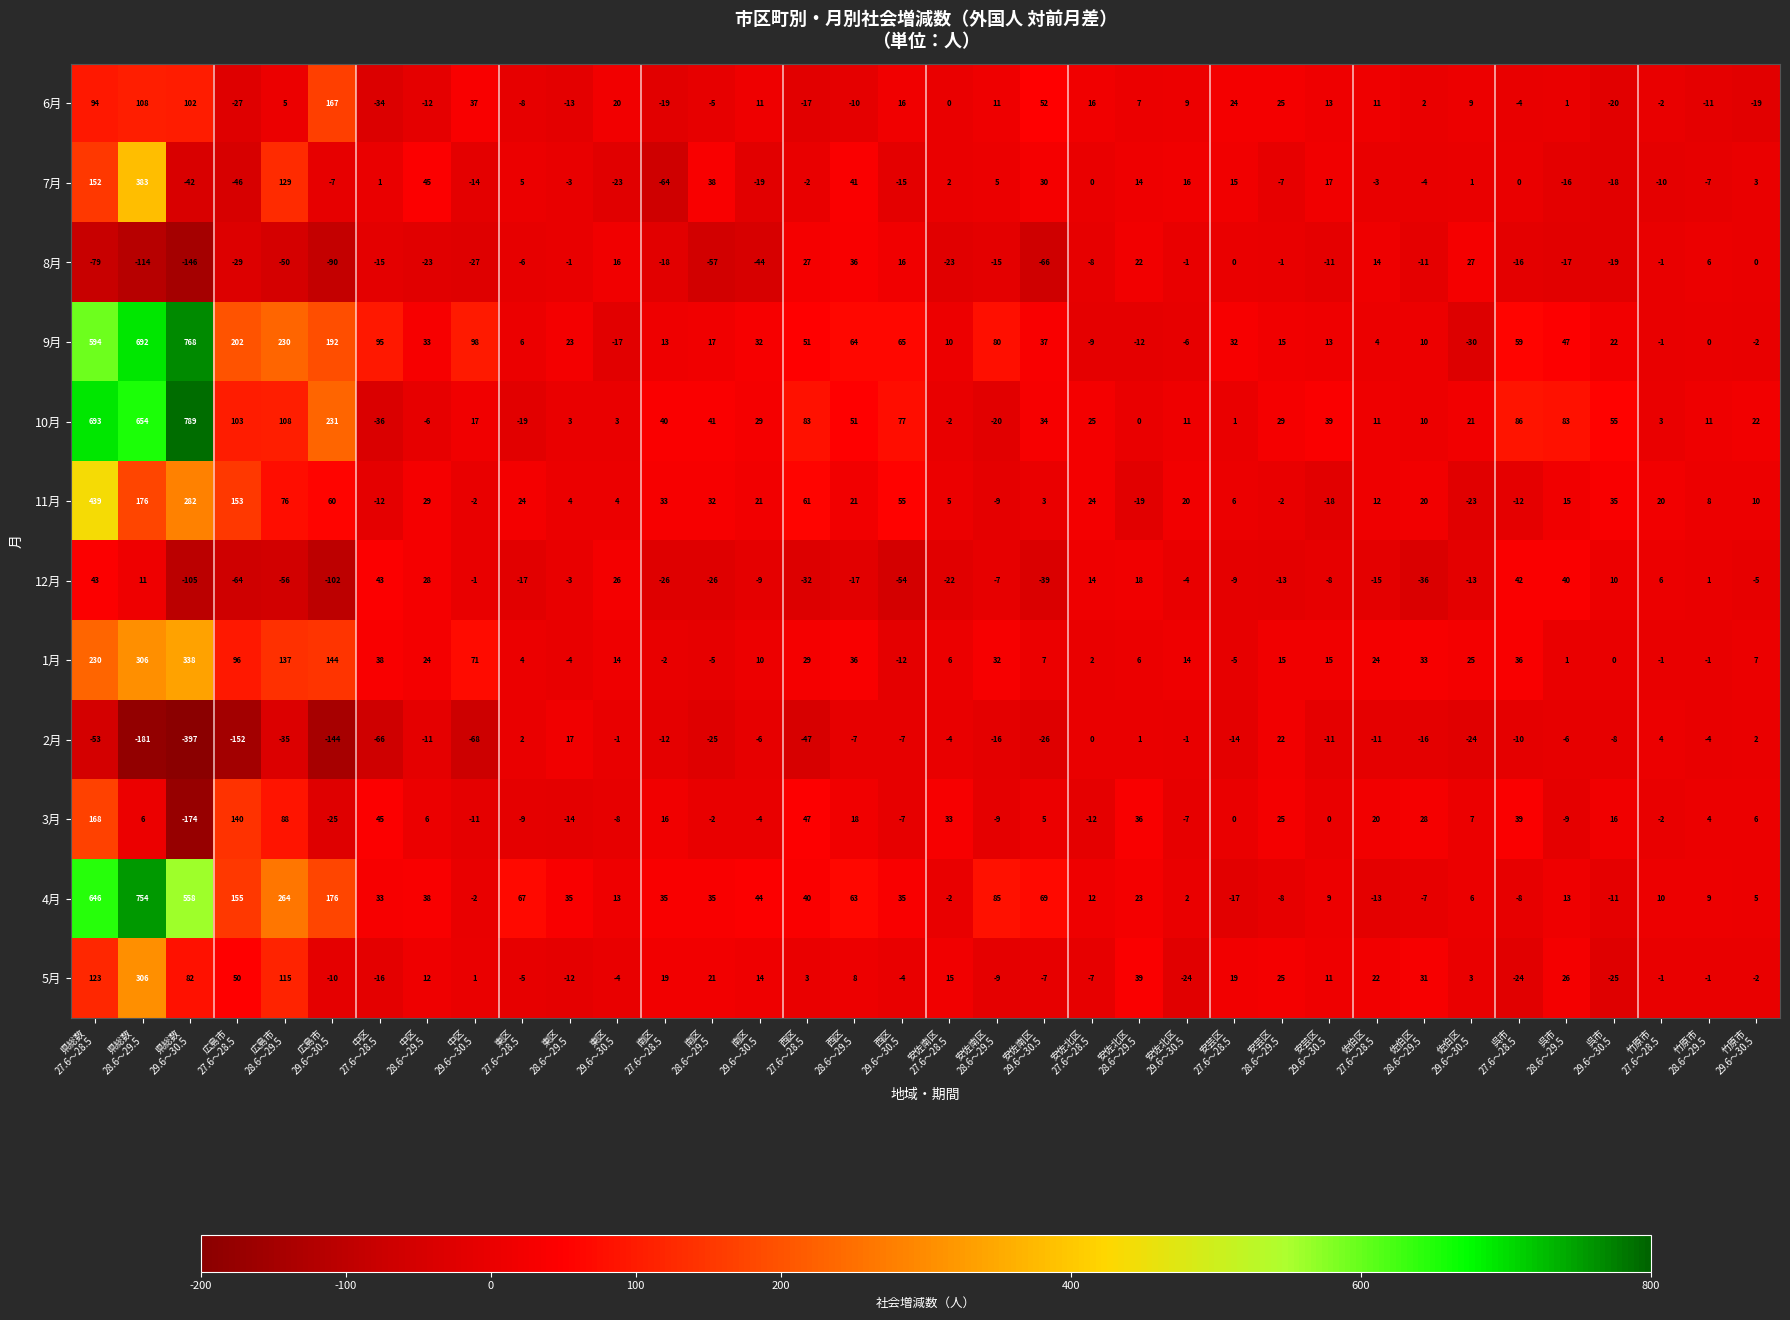

Rank the series by their maximum value, from lowest to highest.

2月, 8月, 12月, 6月, 3月, 5月, 1月, 7月, 11月, 4月, 9月, 10月